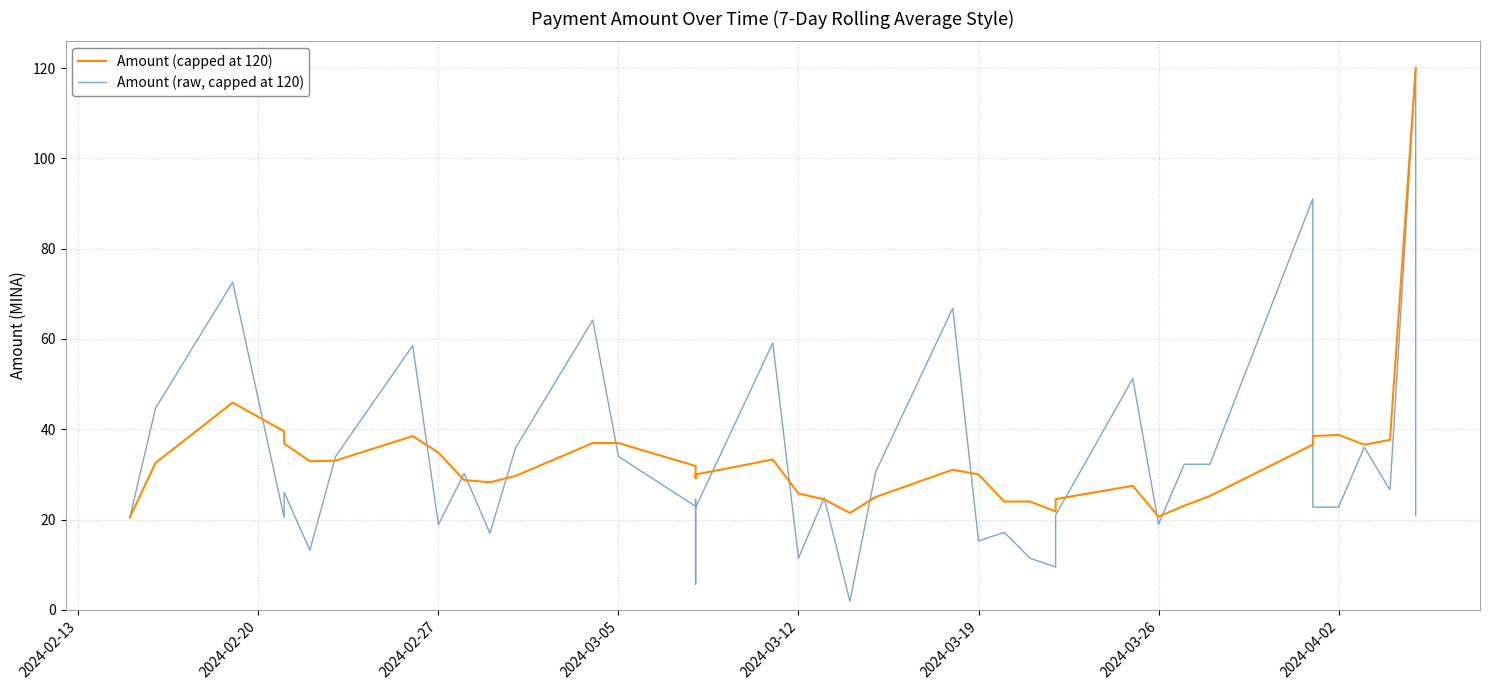

What is the maximum value for Amount (capped at 120)?

120.0